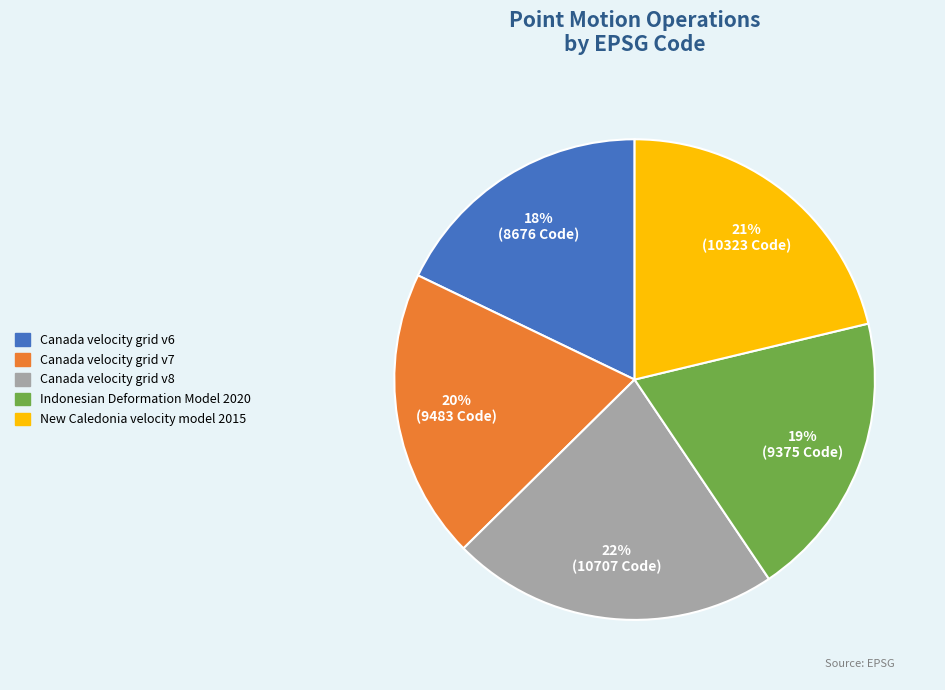

Is it true that Canada velocity grid v7 is 33% of the pie?

False